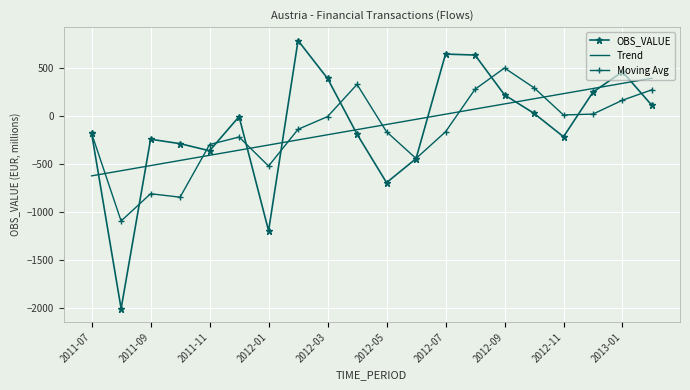

Which series has the largest range (max minus min)?

OBS_VALUE